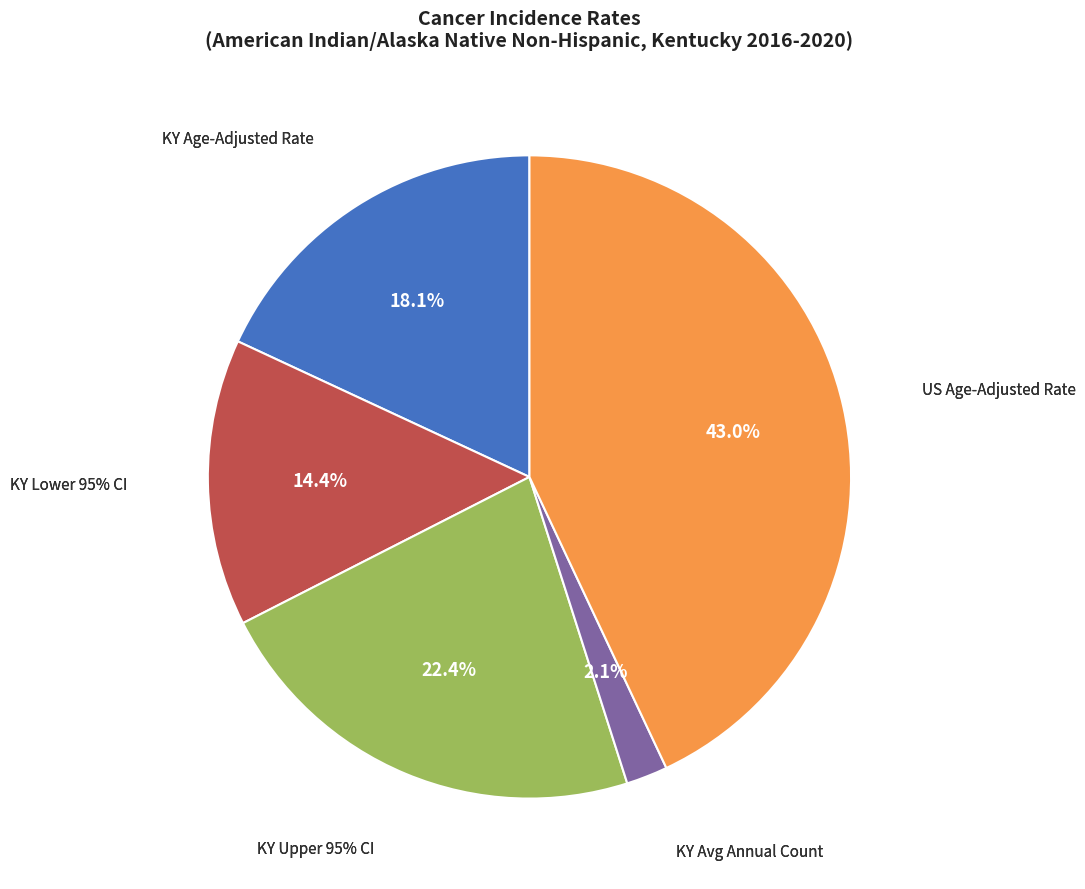

Is US Age-Adjusted Rate the majority of the pie?

No